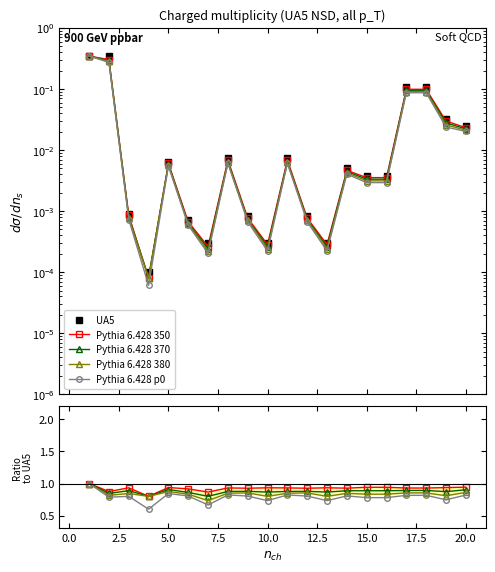

Is it true that UA5 equals 0.0 at 15?

False